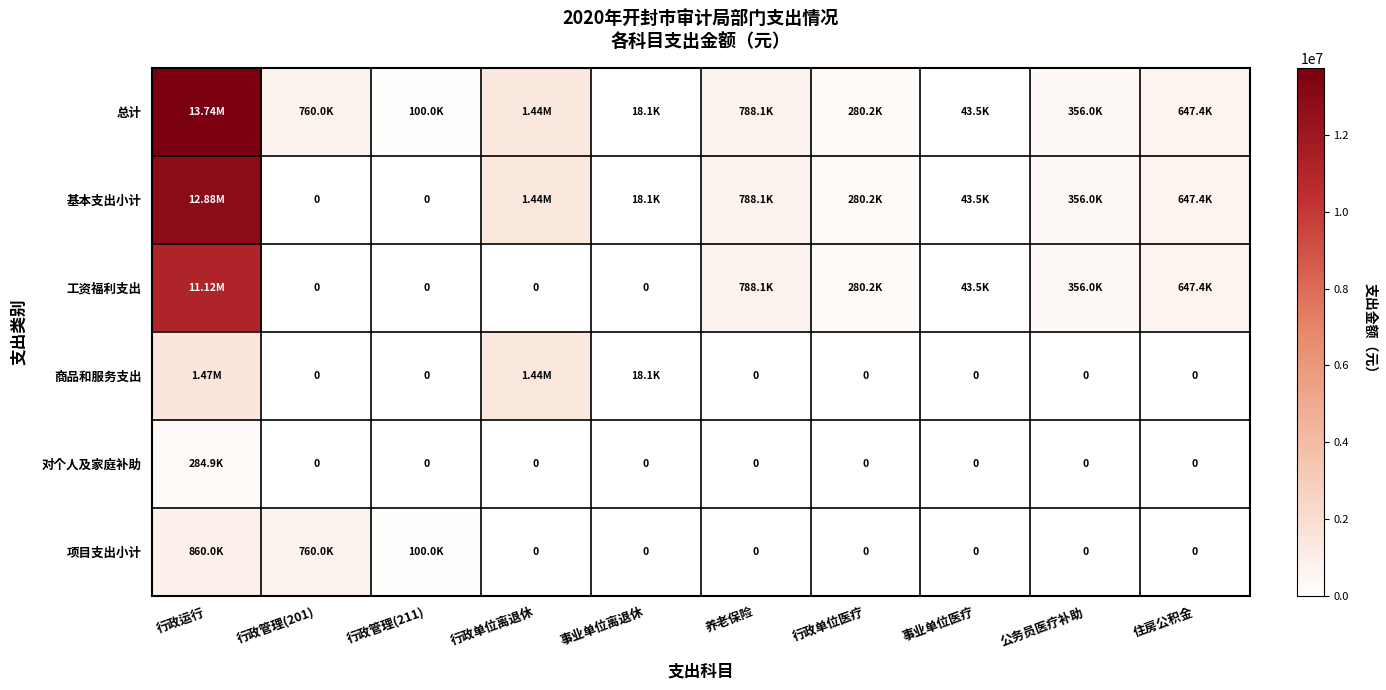

What is the total value across all series at 行政运行?

40349763.7